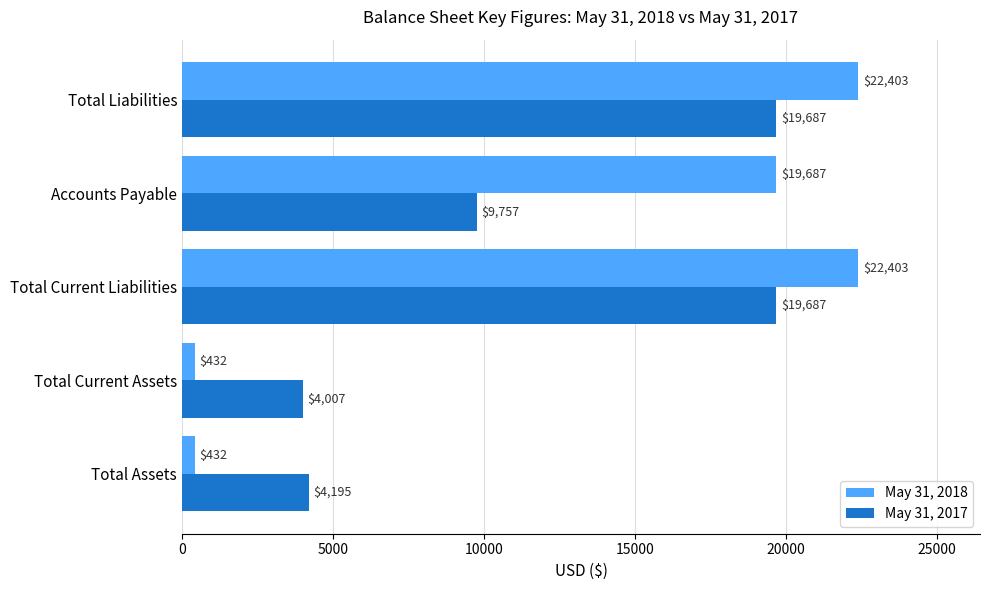

What are all the series names shown in the legend?

May 31, 2018, May 31, 2017